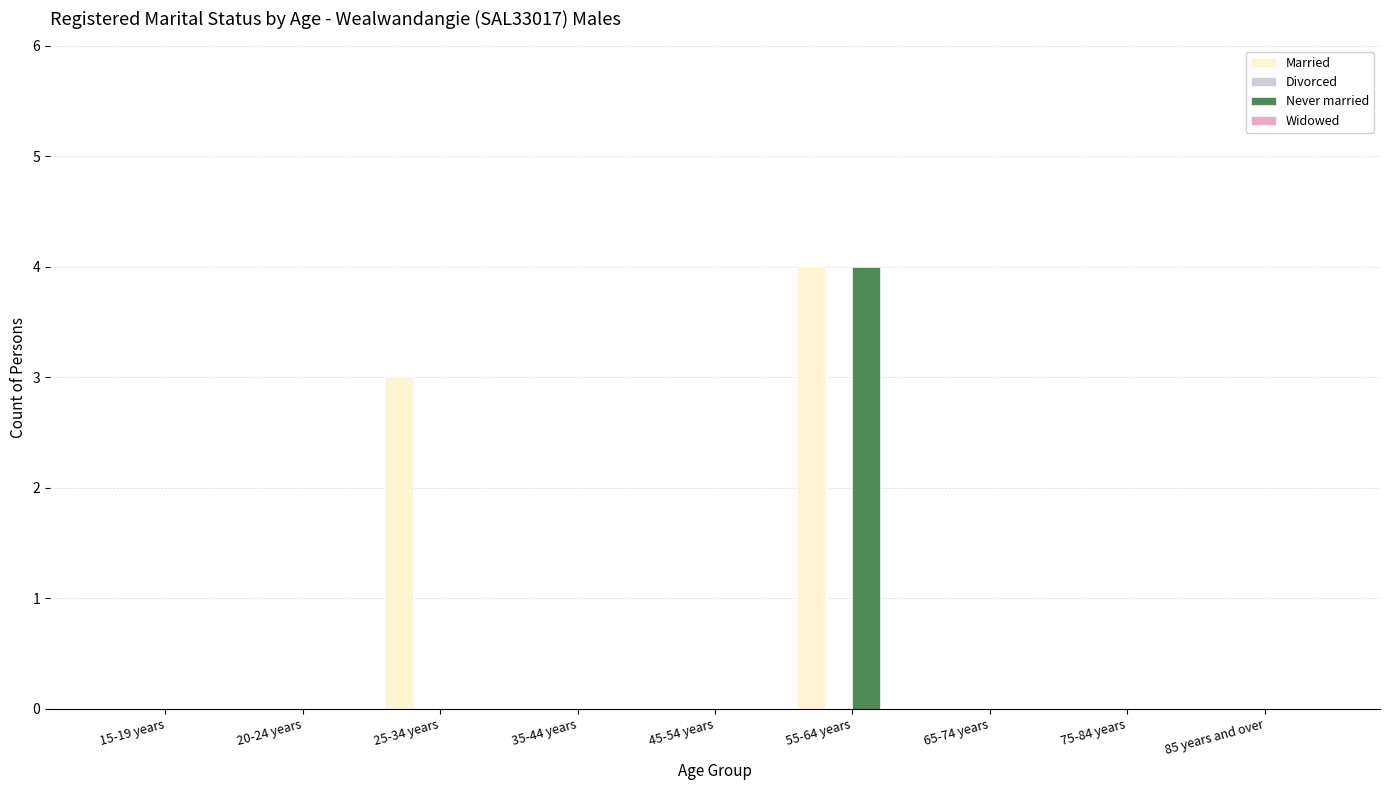

How many groups of bars are there?

9